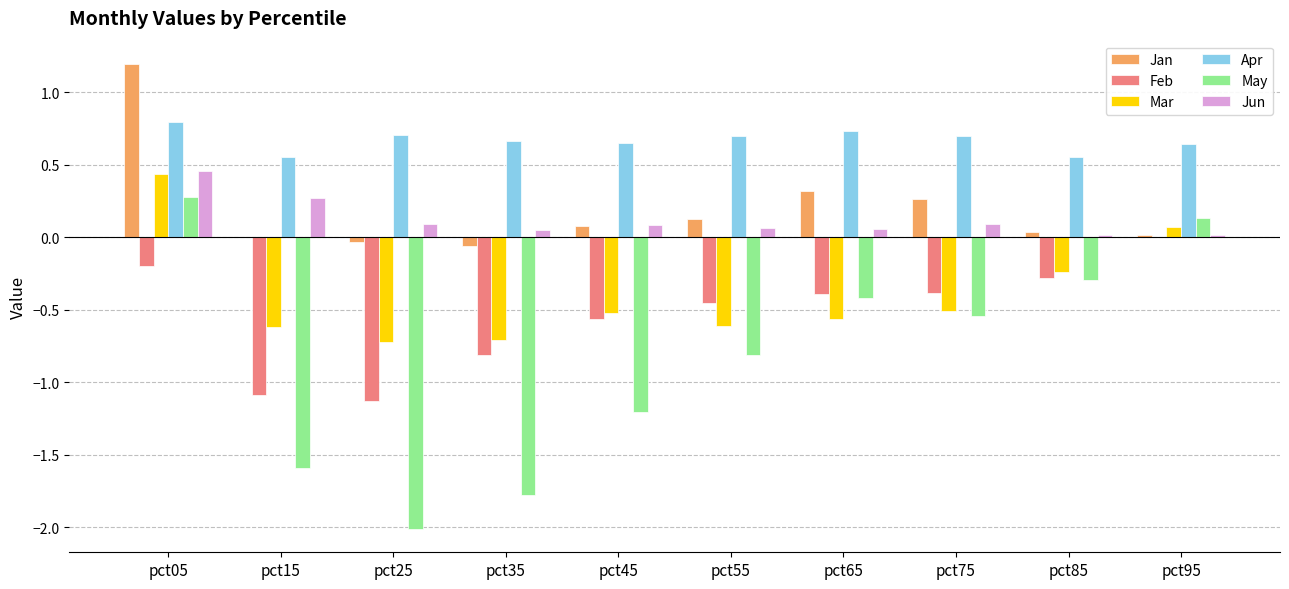

What is the maximum value shown in the chart?

1.2